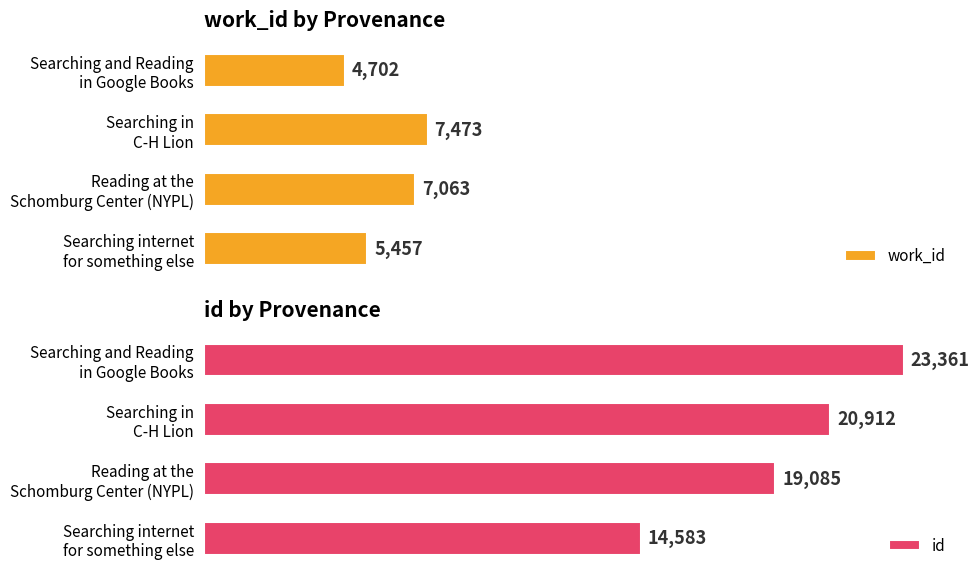

What is the sum of all id values?

77941